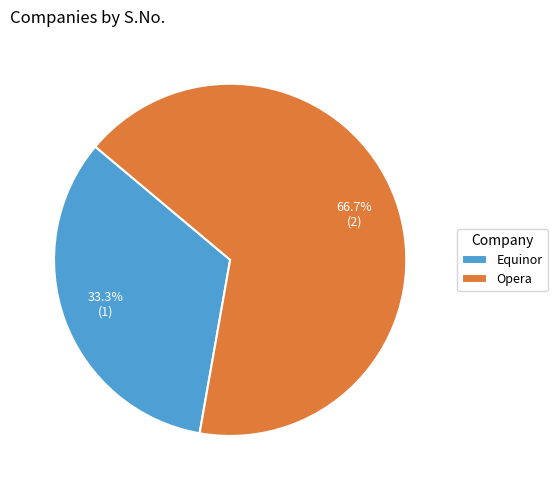

Does Opera account for over 50% of the chart?

Yes